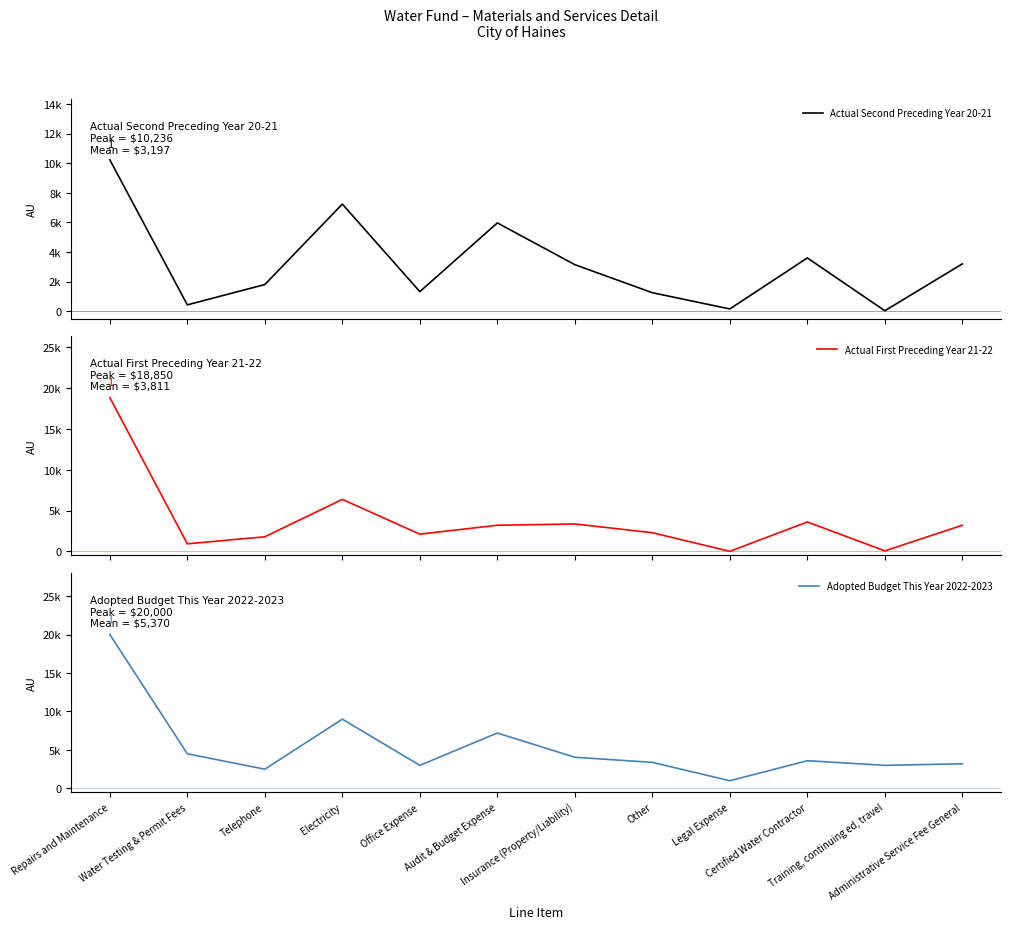

What are all the series names shown in the legend?

Actual Second Preceding Year 20-21, Actual First Preceding Year 21-22, Adopted Budget This Year 2022-2023